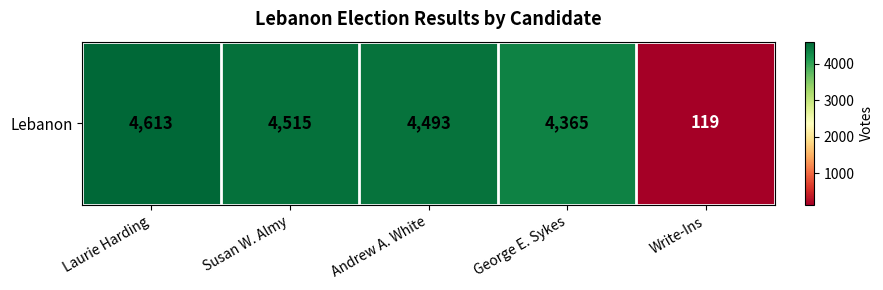

Rank the categories by value from highest to lowest.

Laurie Harding, Susan W. Almy, Andrew A. White, George E. Sykes, Write-Ins